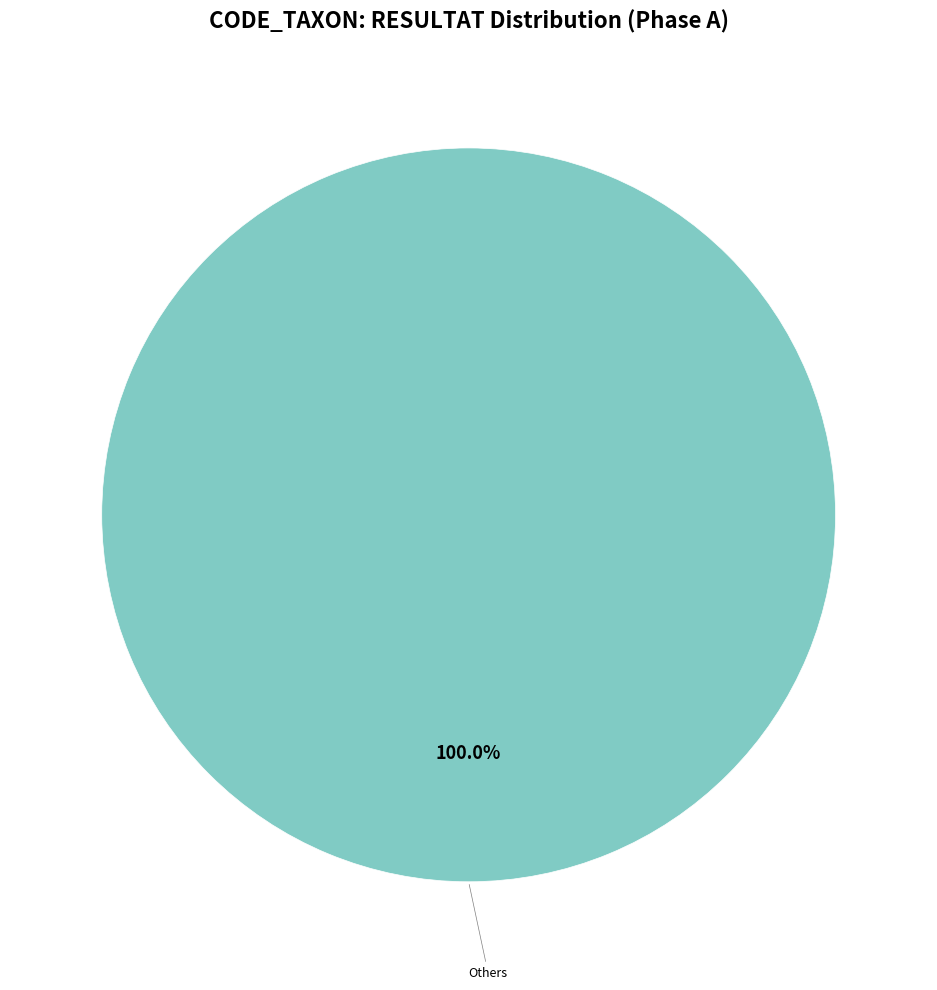

Is there any slice that represents more than half of the pie?

Yes